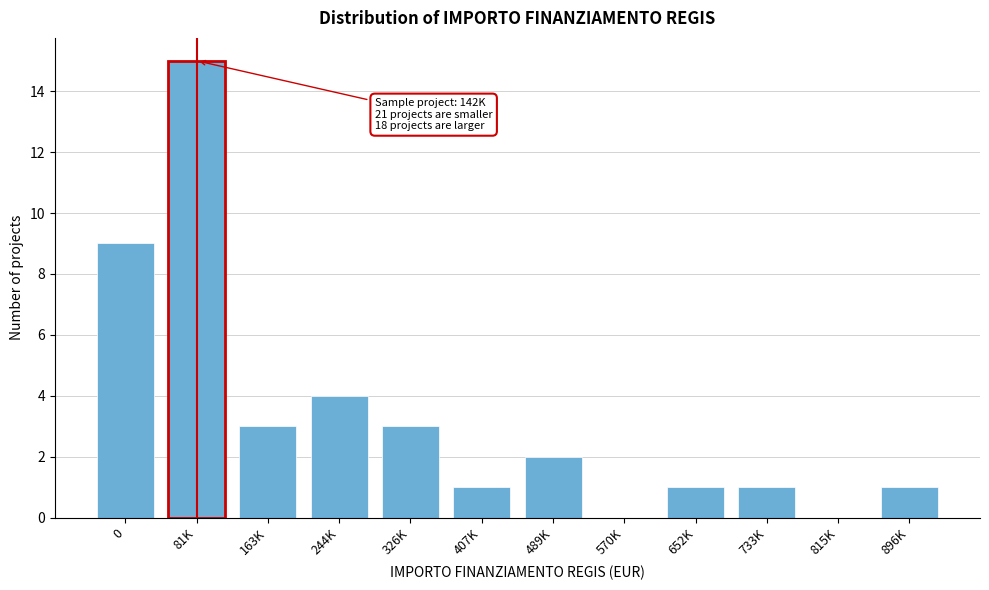

Reading right to left, extract all data points from this chart.

896K=1	815K=0	733K=1	652K=1	570K=0	489K=2	407K=1	326K=3	244K=4	163K=3	81K=15	0=9